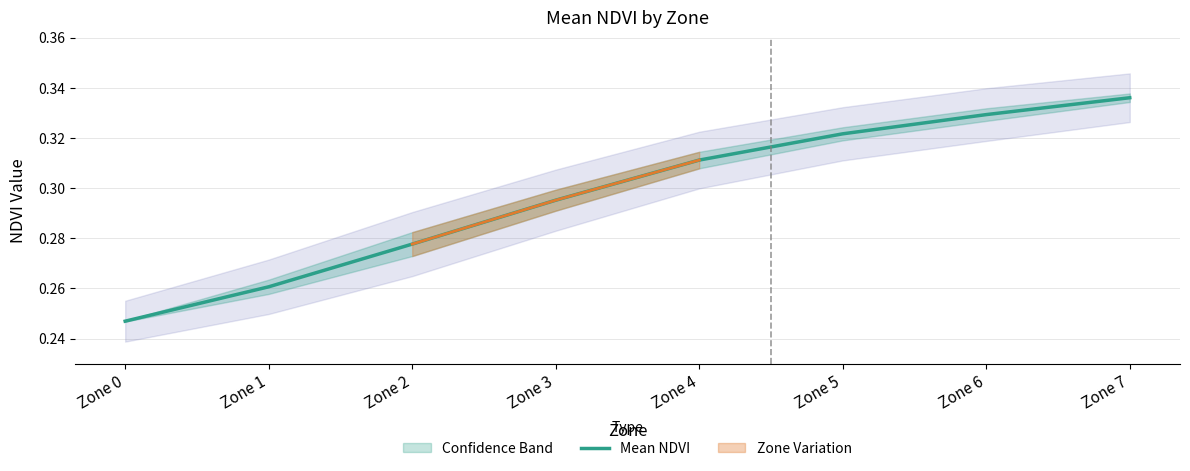

Read the value at Zone 7.

0.3